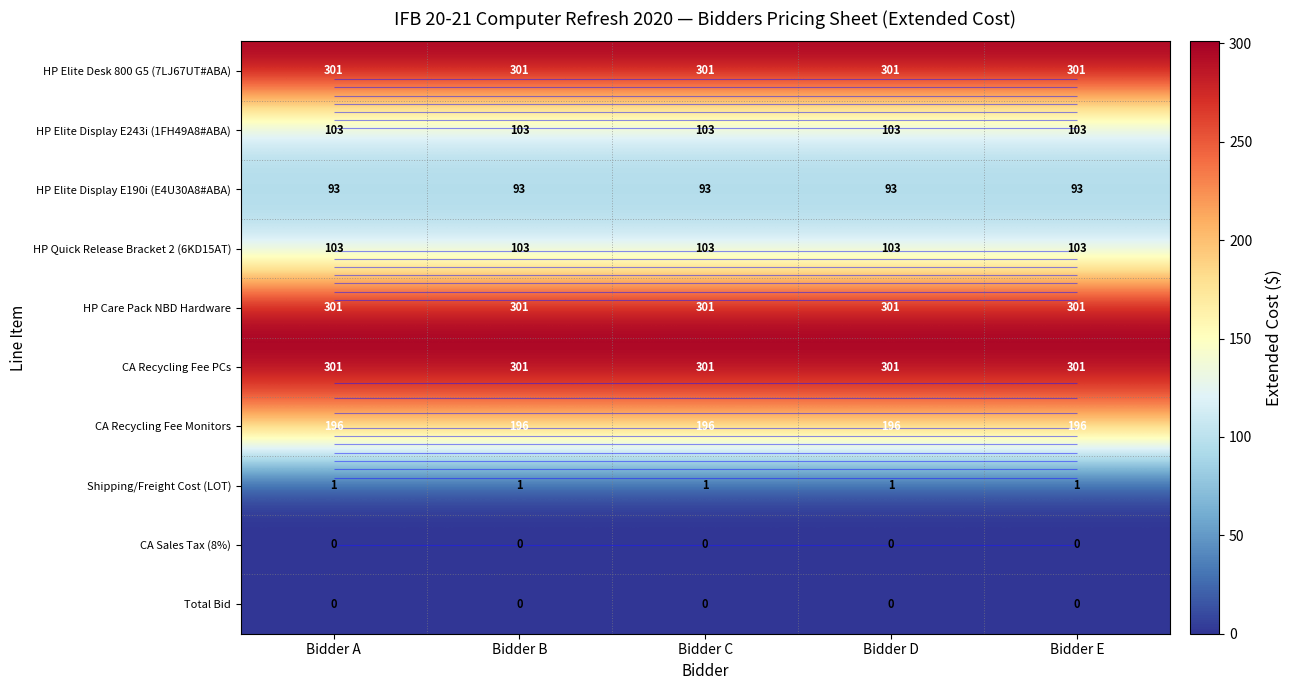

What is the total value across all series at Bidder D?

1399